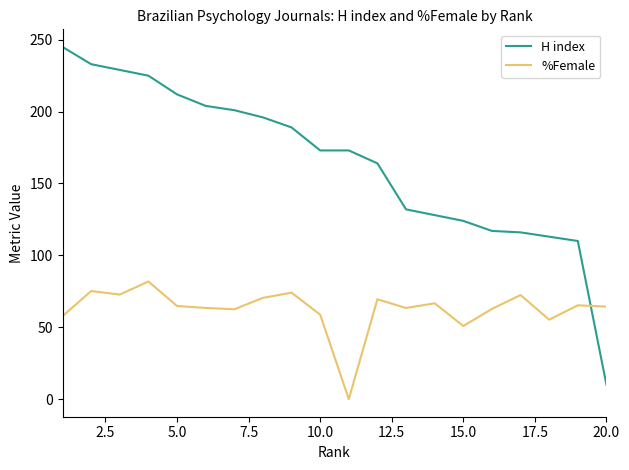

Rank the series by their average value, from highest to lowest.

H index, %Female